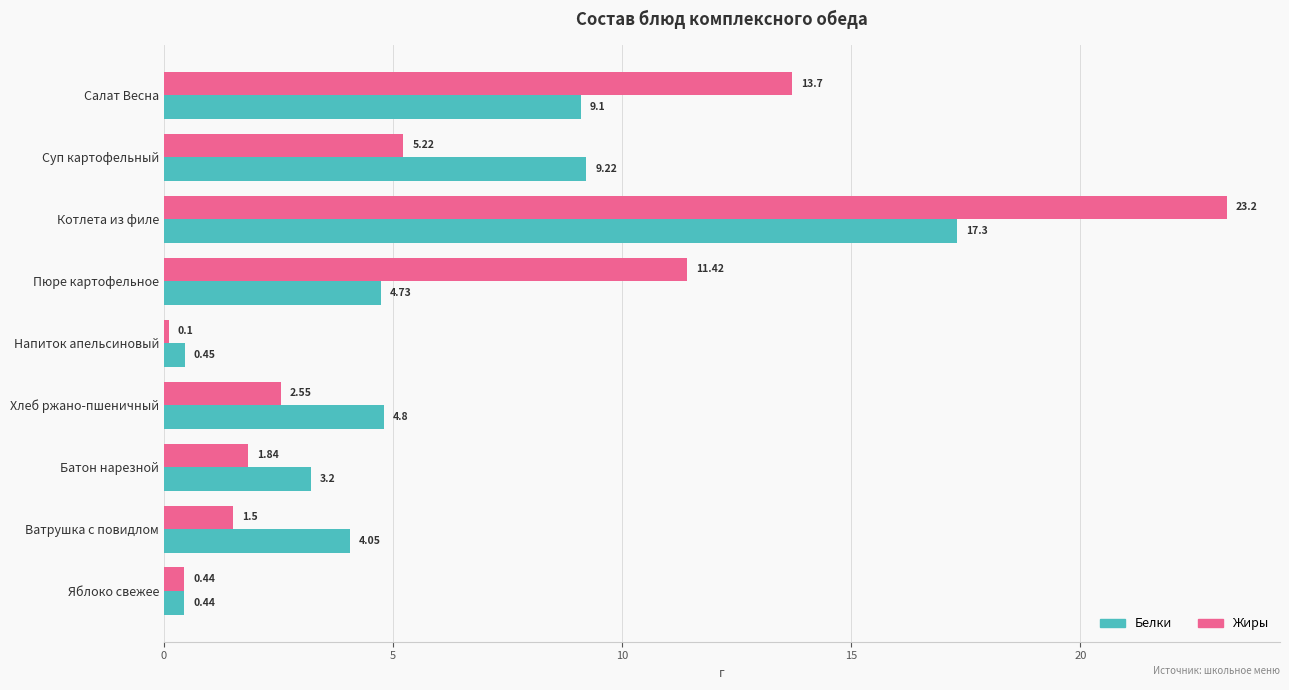

Which series changed the most between Котлета из филе and Напиток апельсиновый?

Жиры